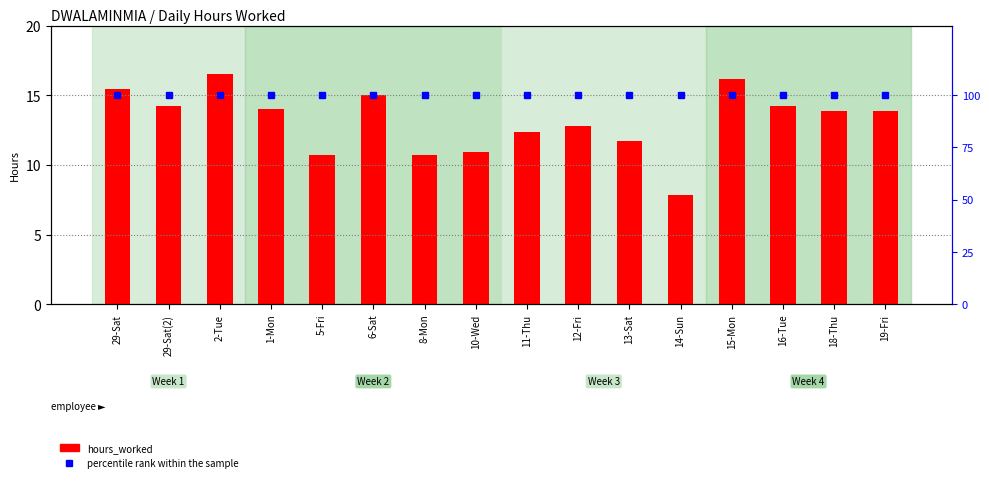

What is the value of the percentile rank within the sample bar at the 12th from the left?

100.0